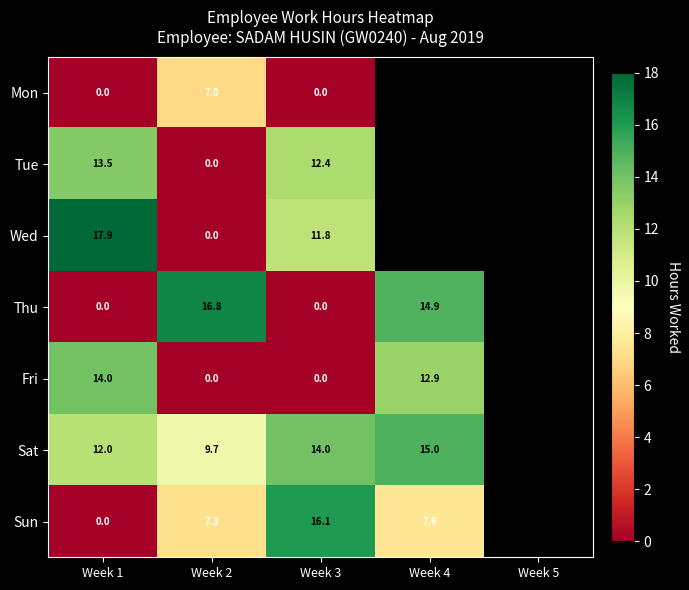

Is the value of Sun at Week 4 greater than the value of Thu at Week 3?

Yes